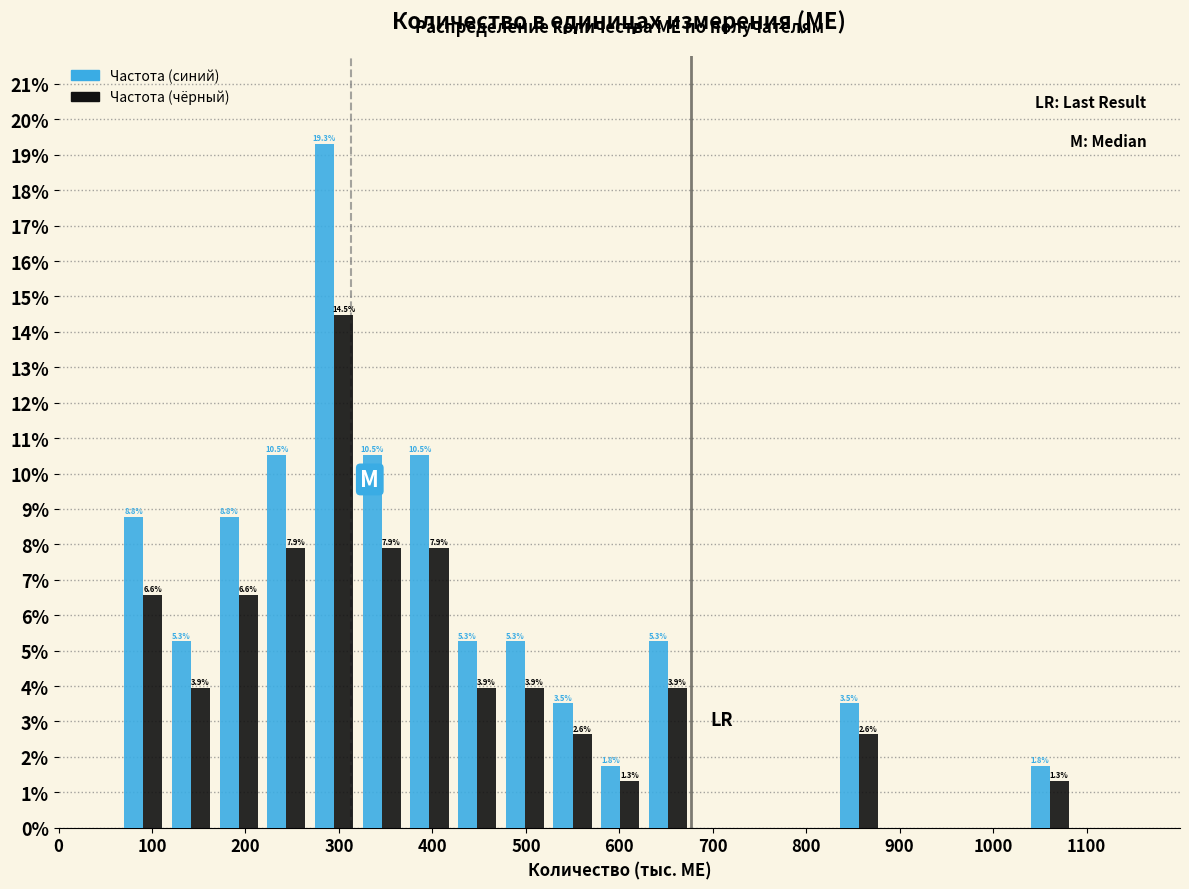

In the Частота (синий) series, which range on the x-axis has the tallest bar?

270 to 320